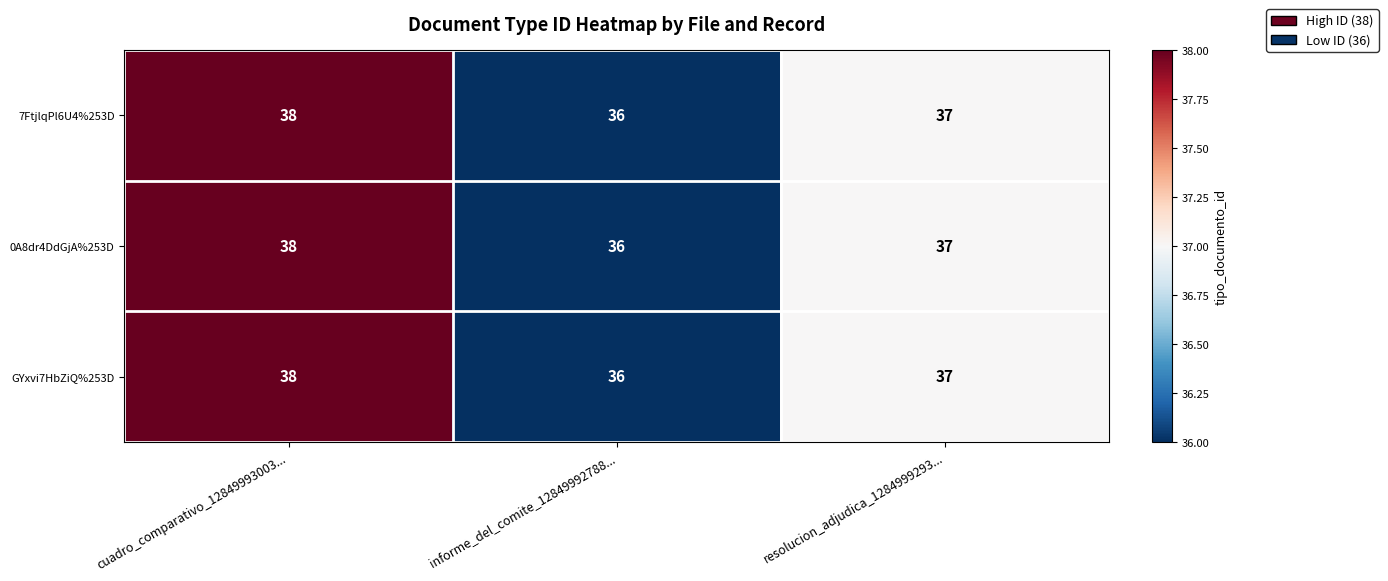

What is the total value across all series at informe_del_comite_12849992788...?

108